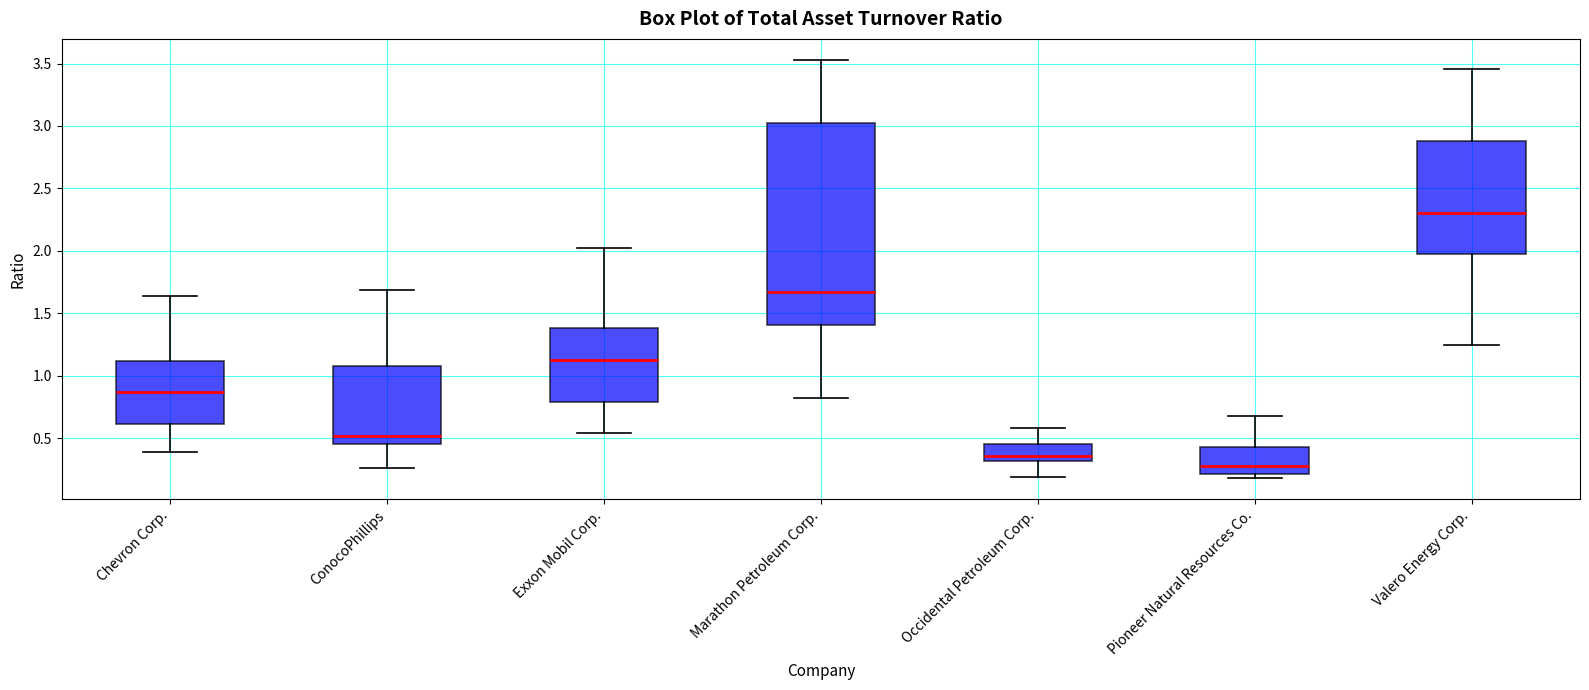

Where does the upper whisker of the box for Marathon Petroleum Corp. end on the y-axis? The values are not printed on the chart, so give them approximately, as read against the axis.

3.55